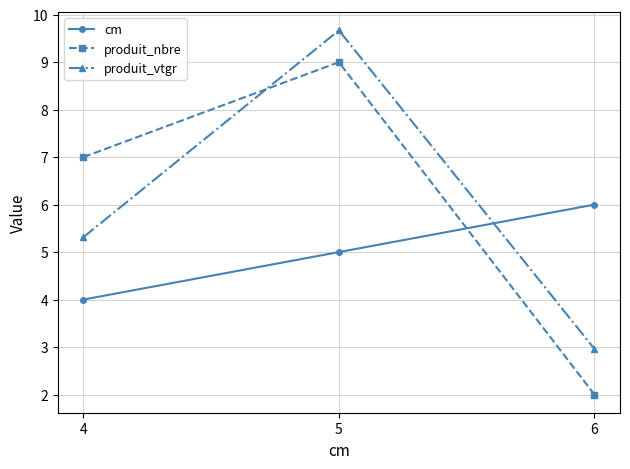

The cm series shows 8.8 at 6. True or false?

False